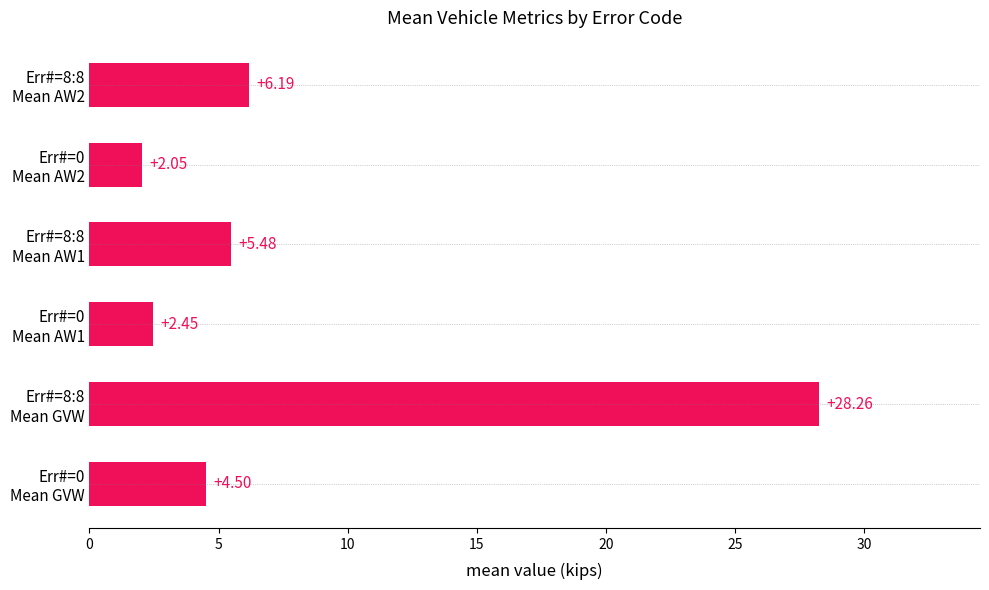

What is the sum of all values?

48.9